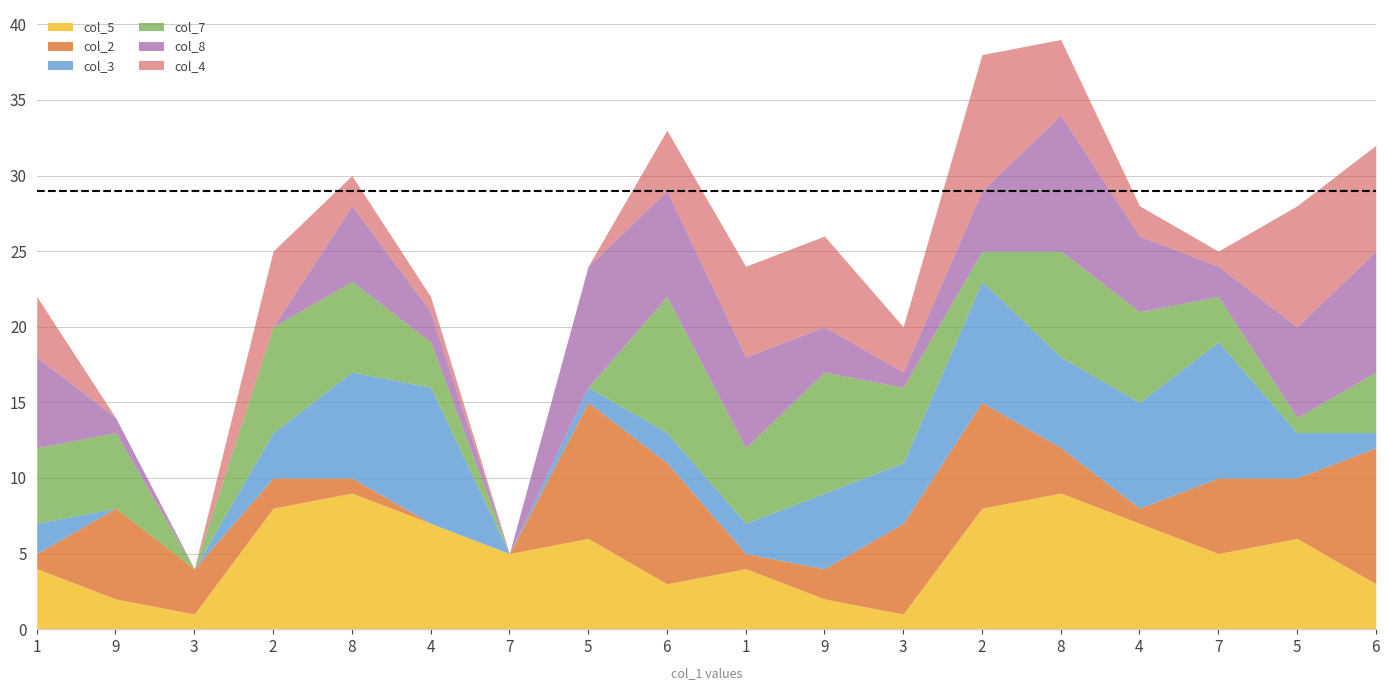

What is the spread (max minus min) of values at 6?

7